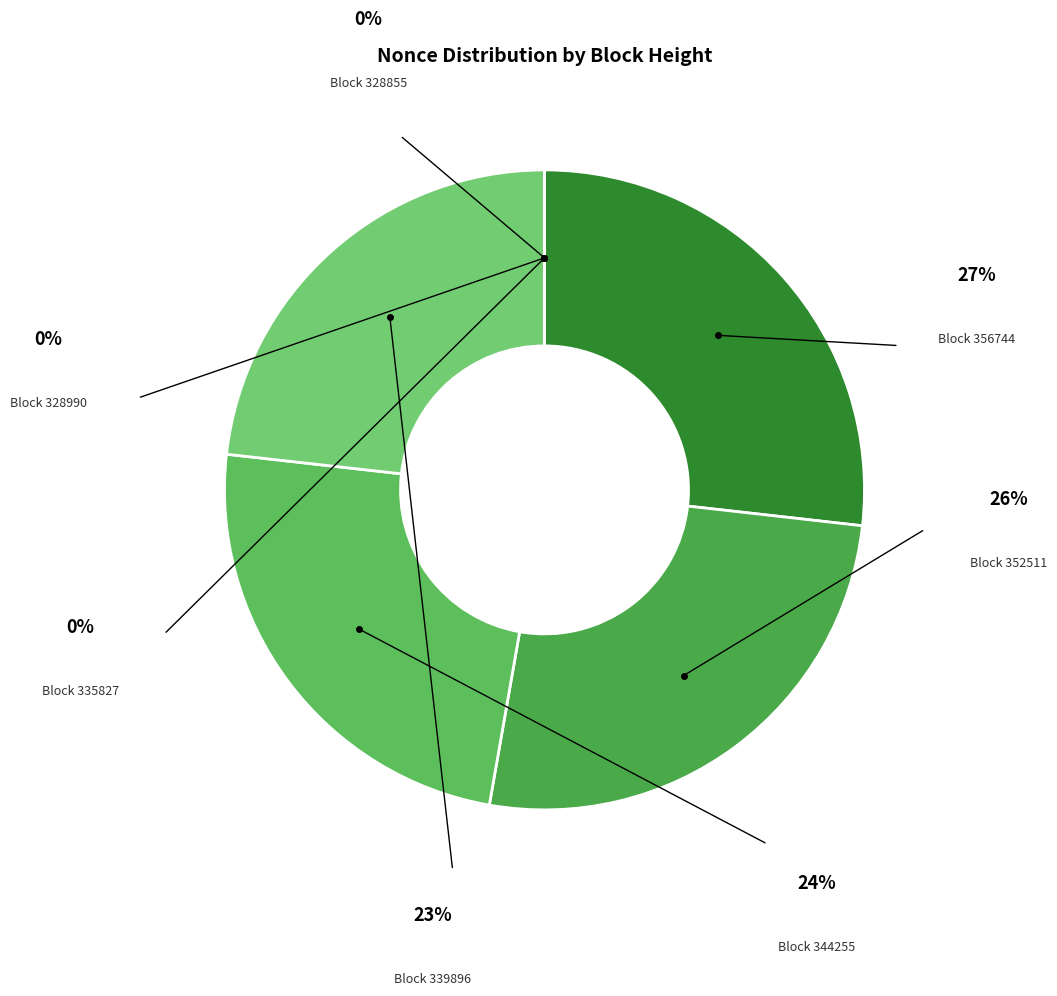

Count the number of slices in the pie.

7